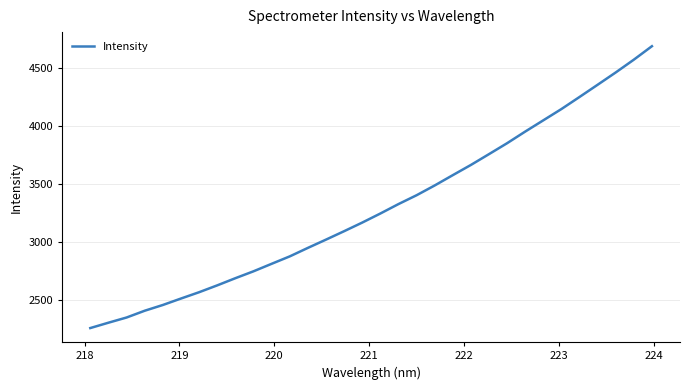

What is the minimum value shown in the chart?

2257.0